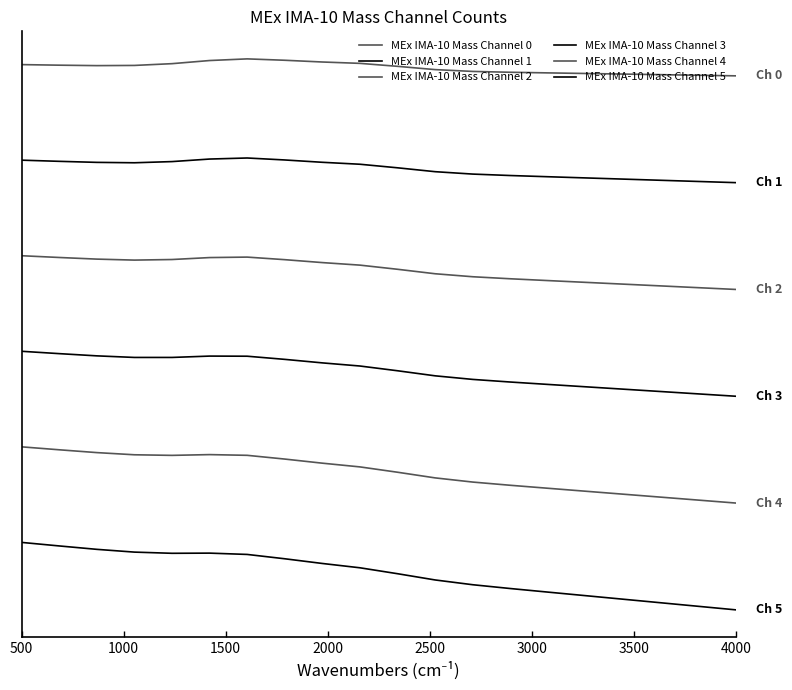

At how many categories does at least one series exceed 0?

20